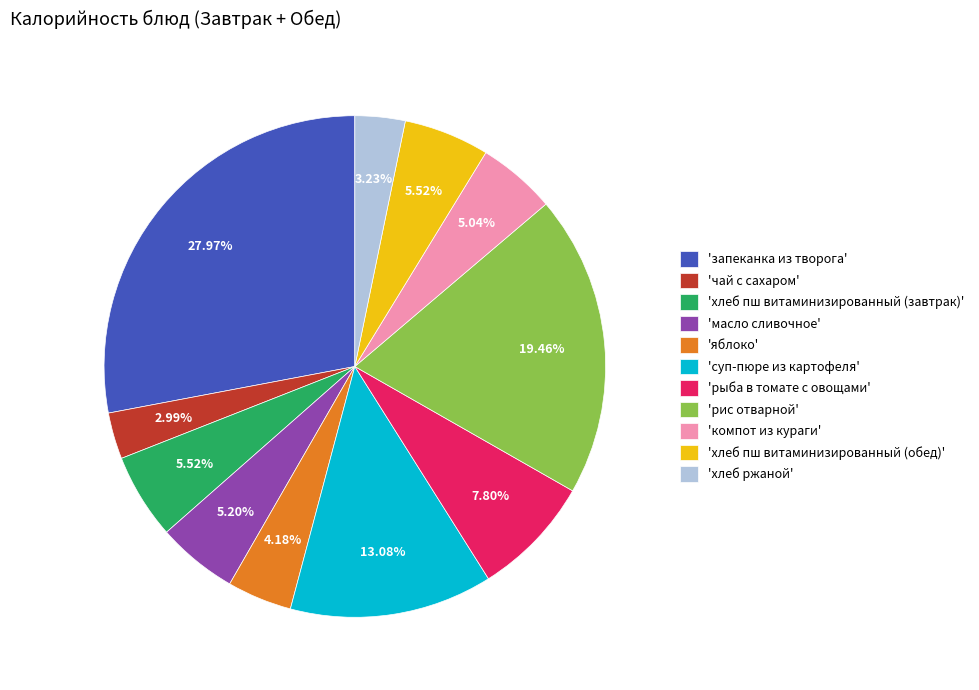

Between 'яблоко' and 'компот из кураги', which is larger?

'компот из кураги'